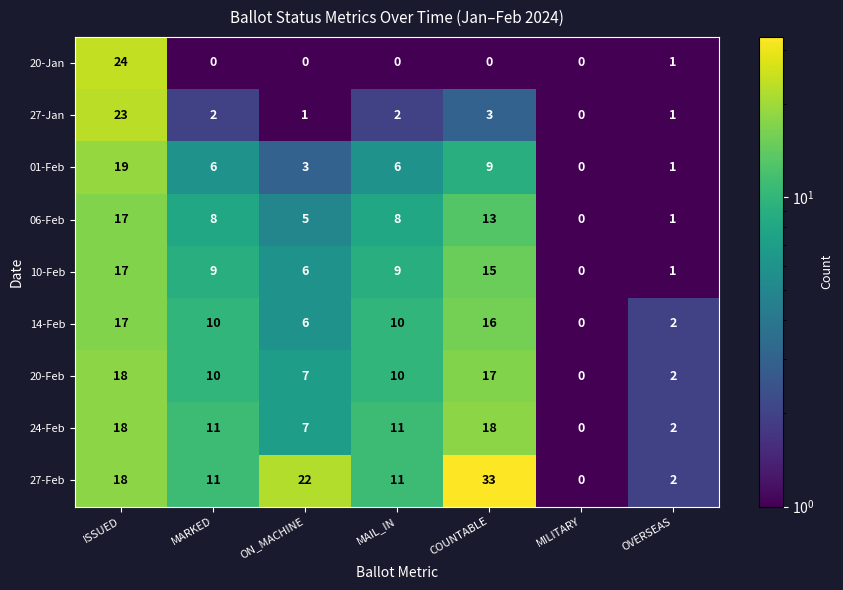

What is the difference between the highest and lowest values at ON_MACHINE?

22